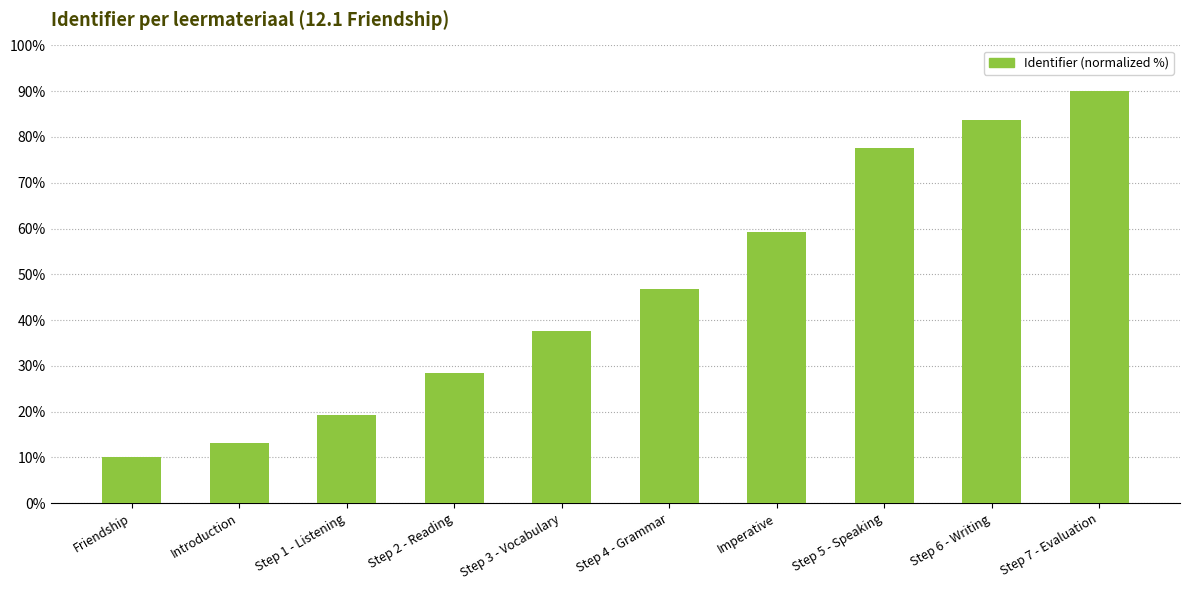

The value at Imperative is 59.2. True or false?

True